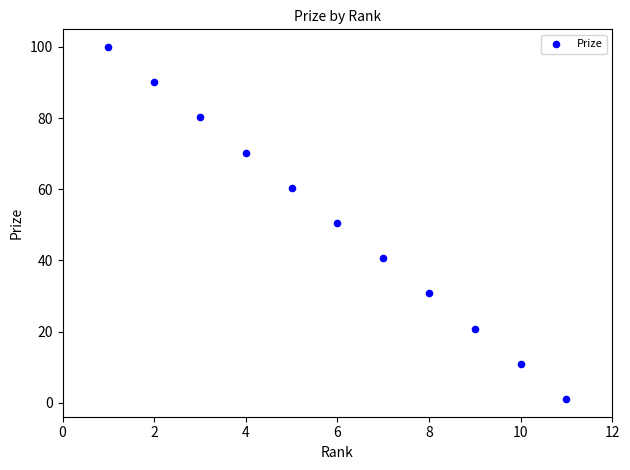

What is the range of X values (max minus min)?

10.0